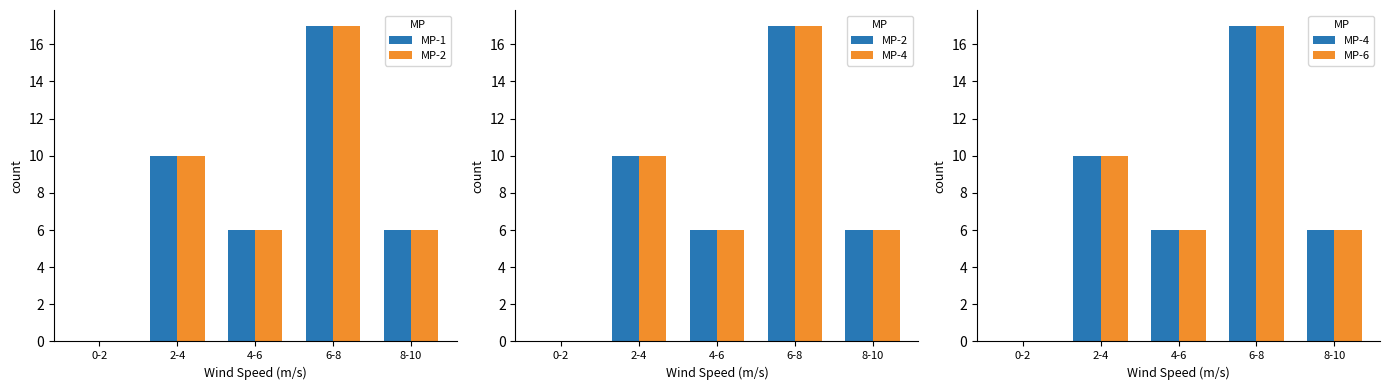

What are all the series names shown in the legend?

MP-1, MP-2, MP-4, MP-6